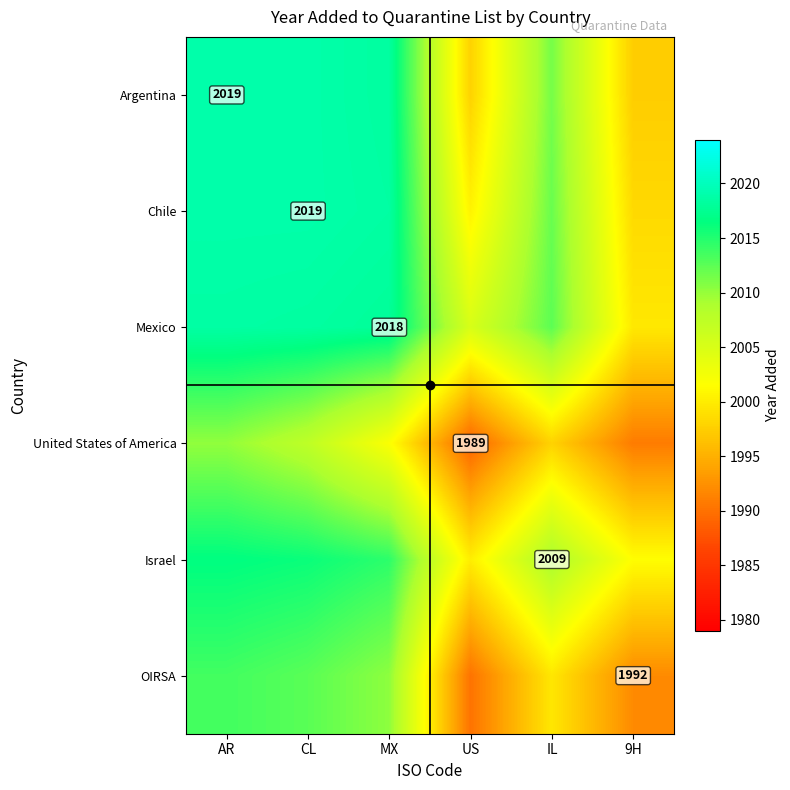

Rank the categories by OIRSA value from lowest to highest.

US, 9H, IL, MX, CL, AR